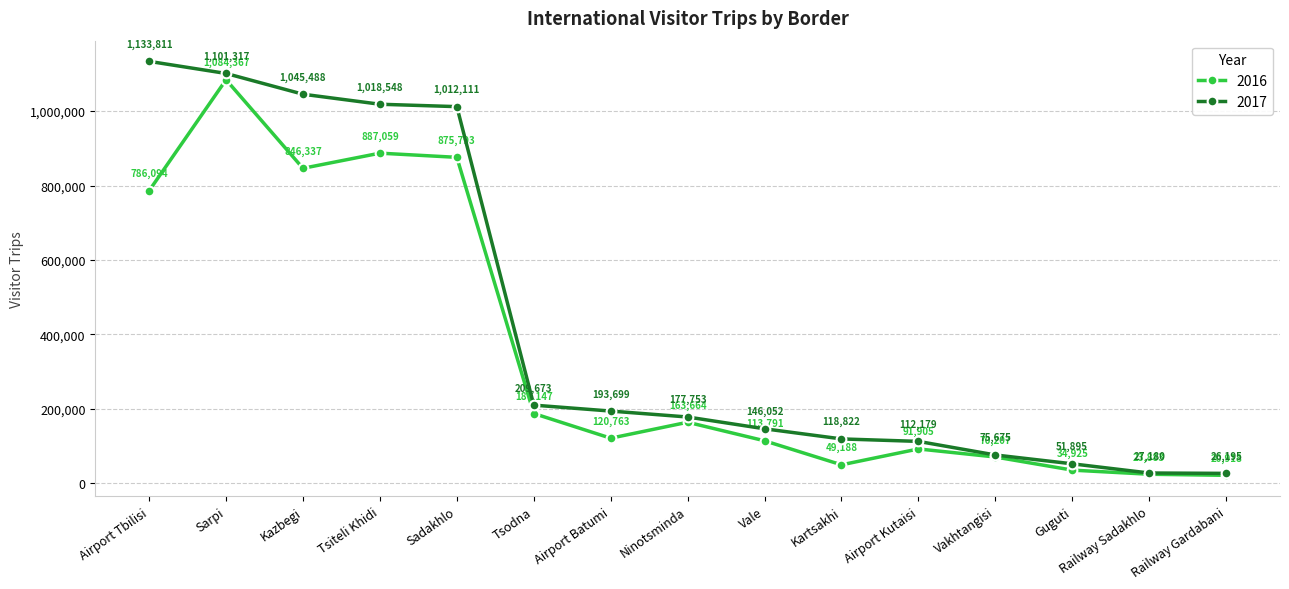

Does the chart have visible grid lines?

Yes